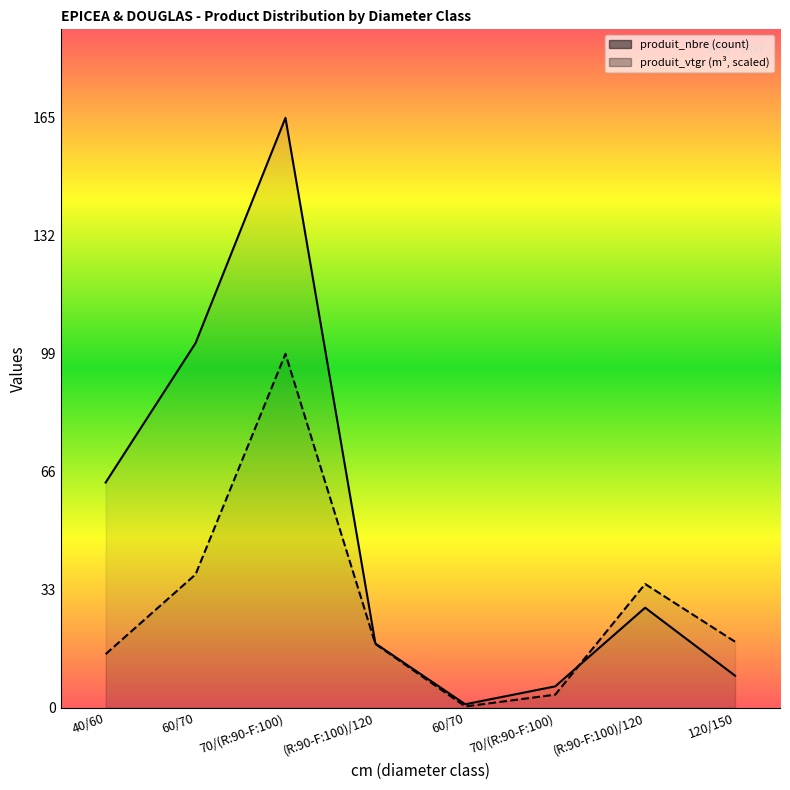

Which label corresponds to the largest value in the chart?

70/(R:90-F:100)